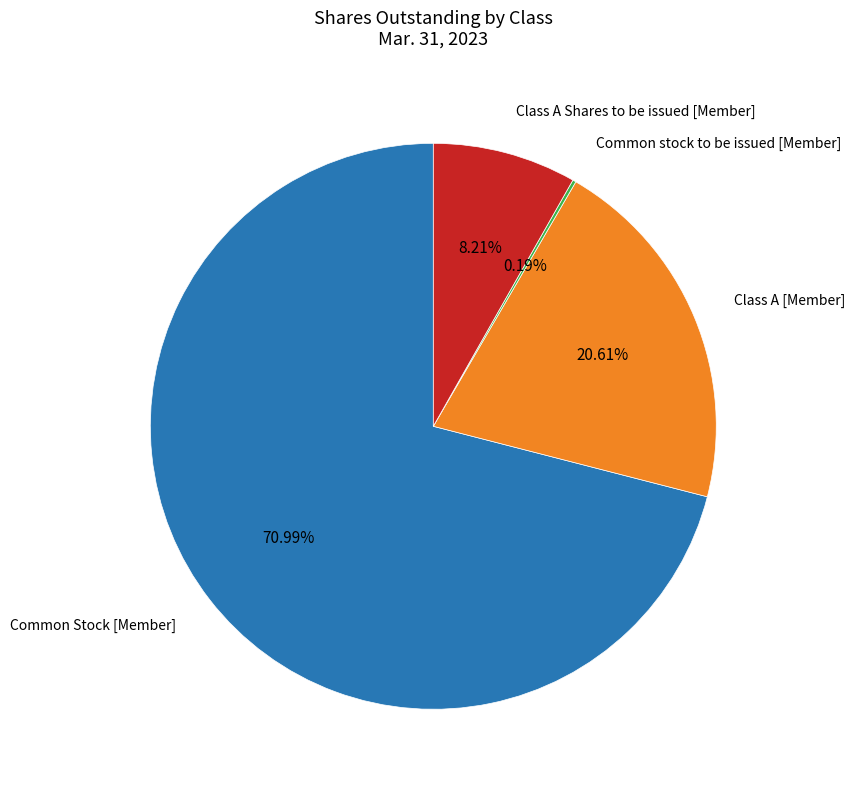

Is it true that Class A Shares to be issued [Member] is 8% of the pie?

True